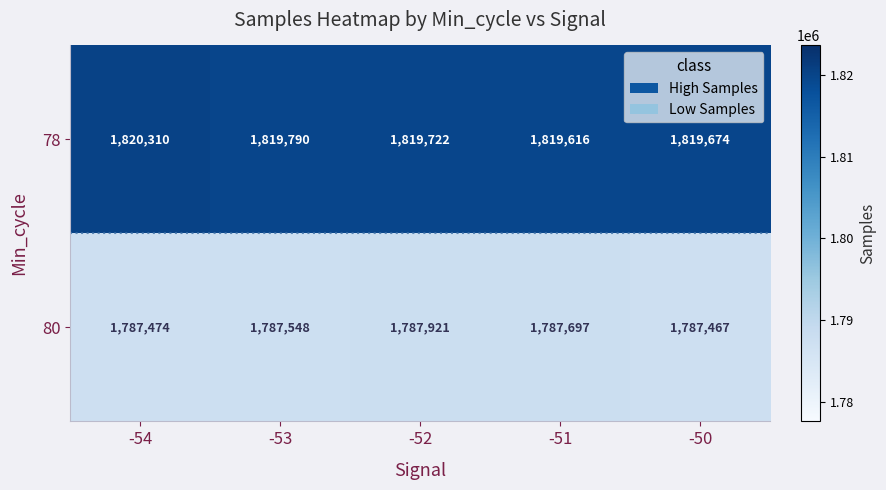

Is the value of 80 at -52 greater than the value of 78 at -50?

No